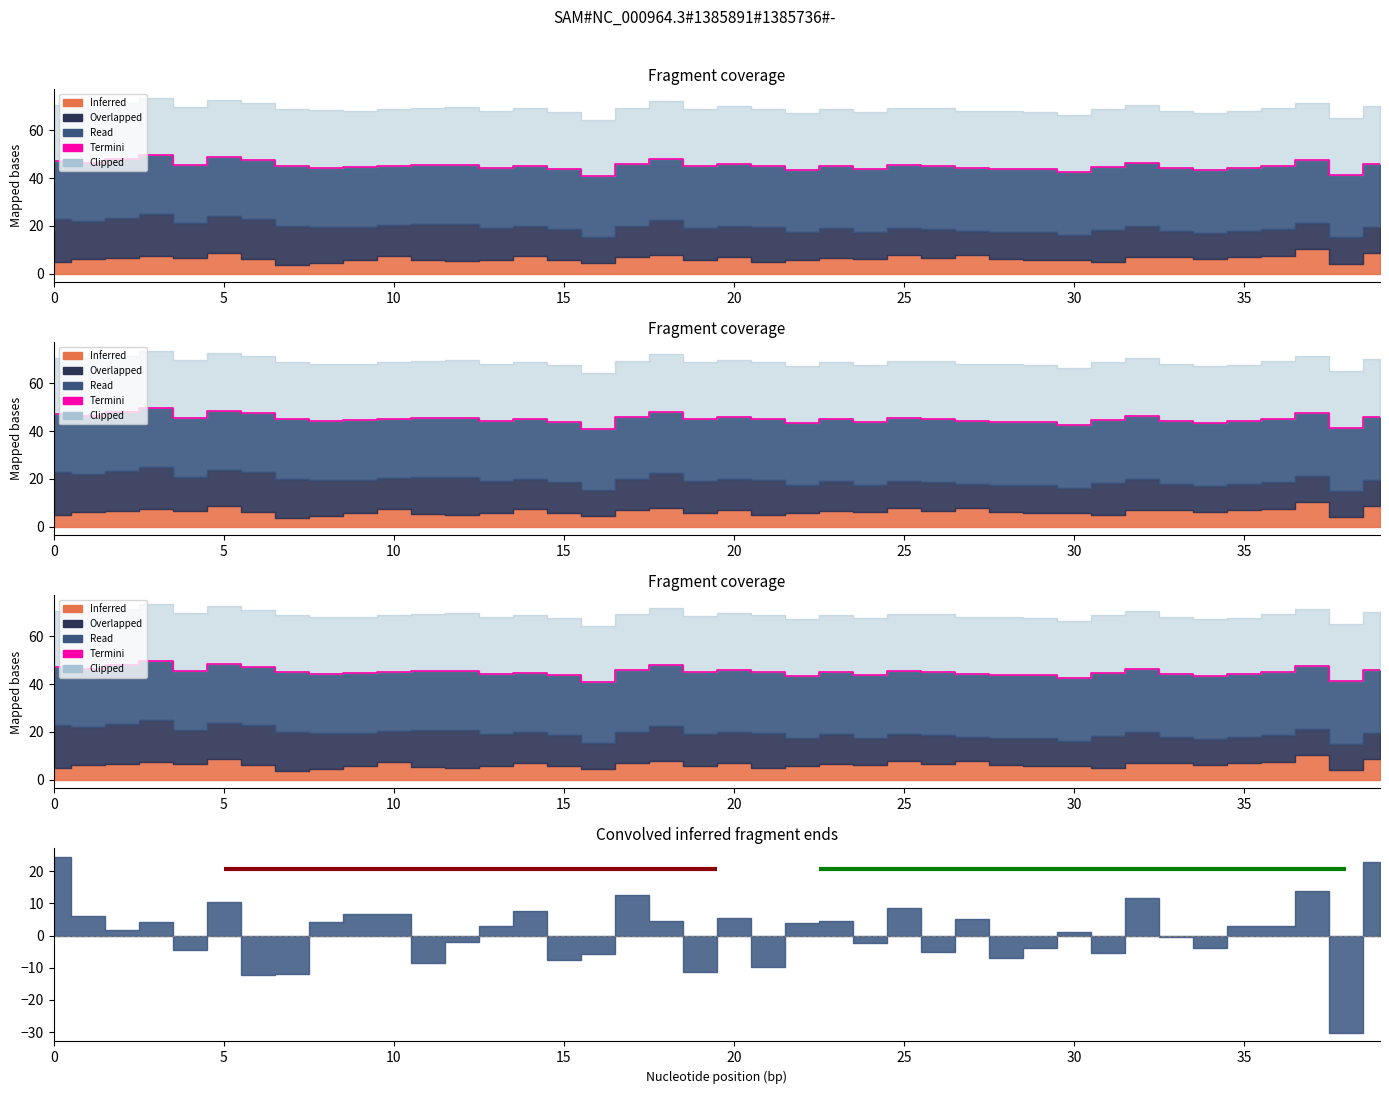

What is the sum of the values at 17 and 37?

93.4